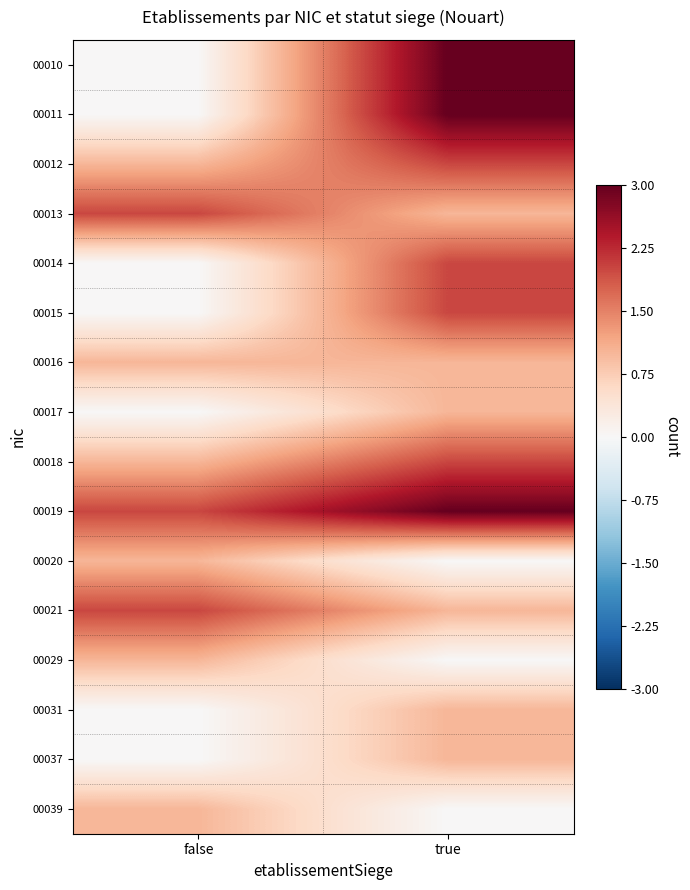

Reading right to left, list all the values displayed in this chart.

00010: true=3	false=0
00011: true=3	false=0
00012: true=2	false=1
00013: true=1	false=2
00014: true=2	false=0
00015: true=2	false=0
00016: true=1	false=1
00017: true=1	false=0
00018: true=2	false=1
00019: true=3	false=2
00020: true=0	false=1
00021: true=1	false=2
00029: true=0	false=1
00031: true=1	false=0
00037: true=1	false=0
00039: true=0	false=1